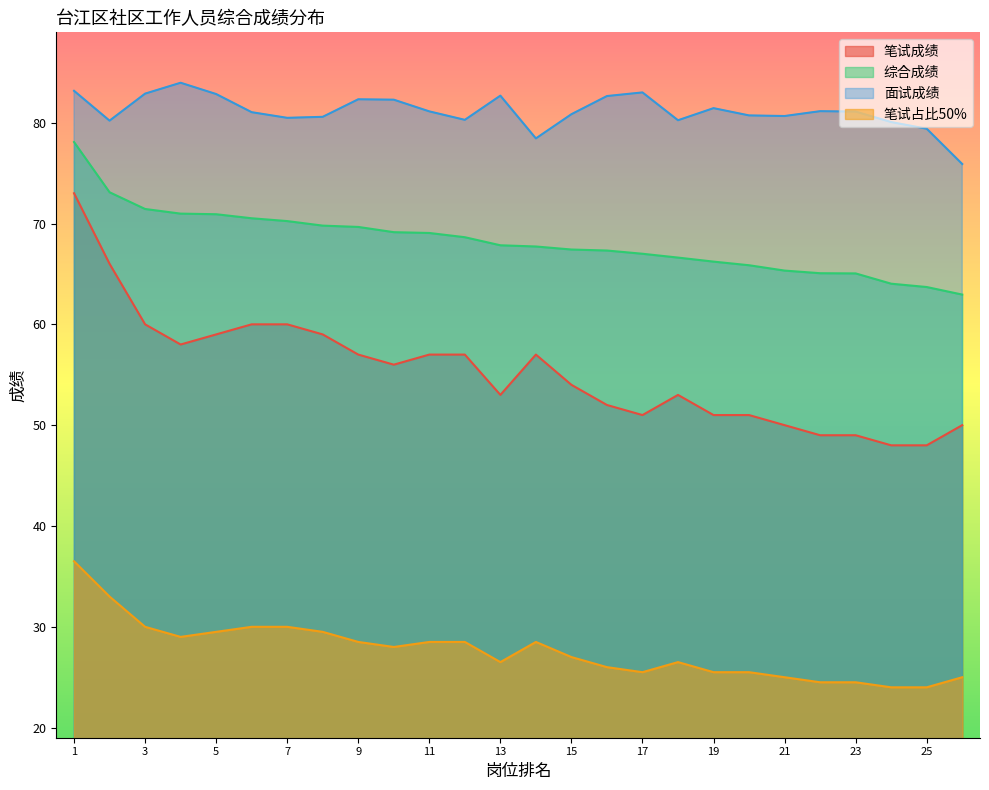

What is the value of the 笔试占比50% point at the 16th from the left?

26.0